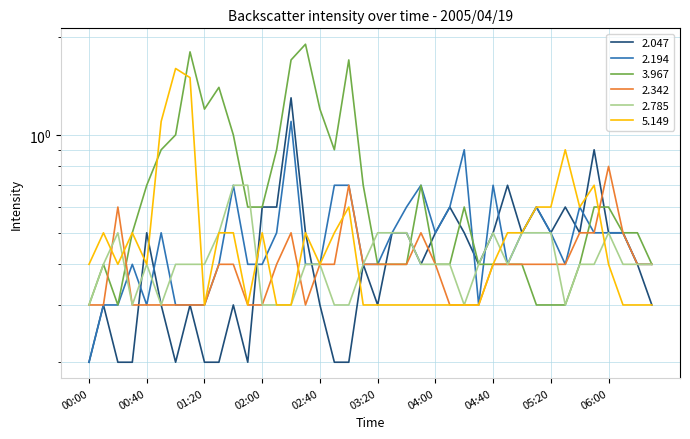

True or false: 2.342 has a value of 0.4 at 05:30.

True